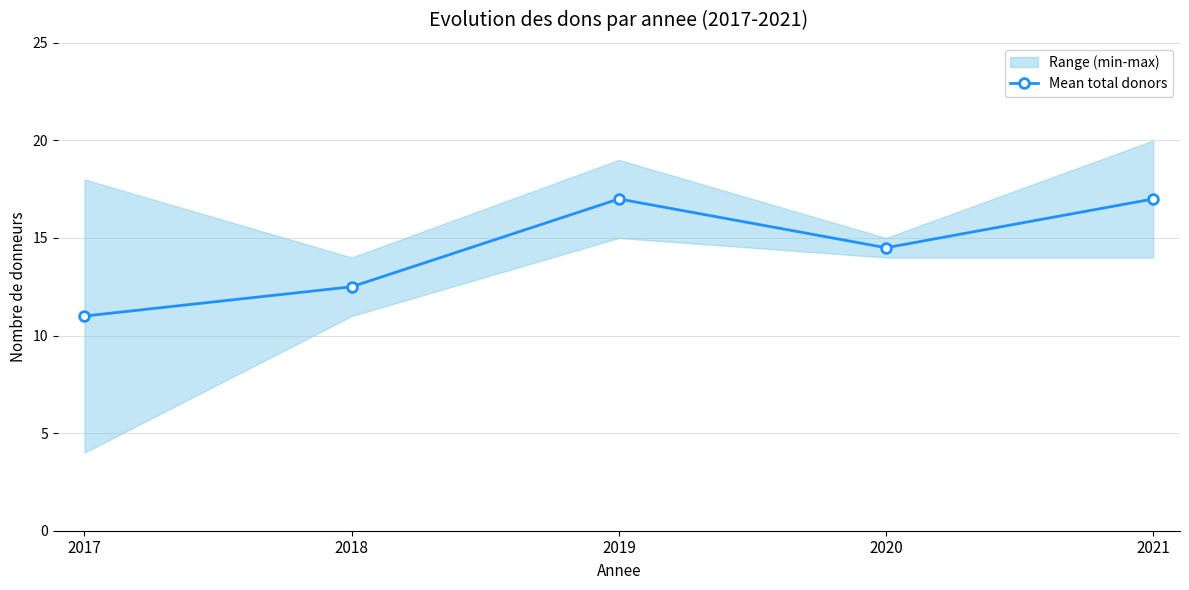

How many data points are less than 14?

2